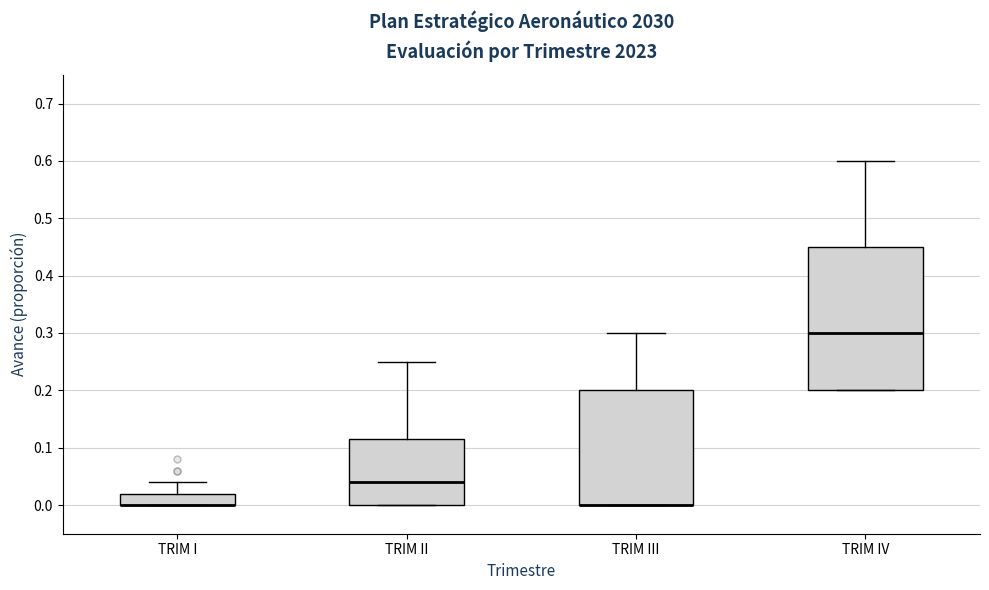

Reading left to right, read every box against the y-axis: the position of its median line, the range the box covers, and the ends of its whiskers. The values are not printed on the chart, so give them approximately, as read against the axis.

TRIM I: median 0.00 (drawn on the box's lower edge), box 0.00 to 0.02, whiskers 0.00 to 0.04
TRIM II: median 0.04, box 0.00 to 0.12, whiskers 0.00 to 0.25
TRIM III: median 0.00 (drawn on the box's lower edge), box 0.00 to 0.20, whiskers 0.00 to 0.30
TRIM IV: median 0.30, box 0.20 to 0.45, whiskers 0.20 to 0.60